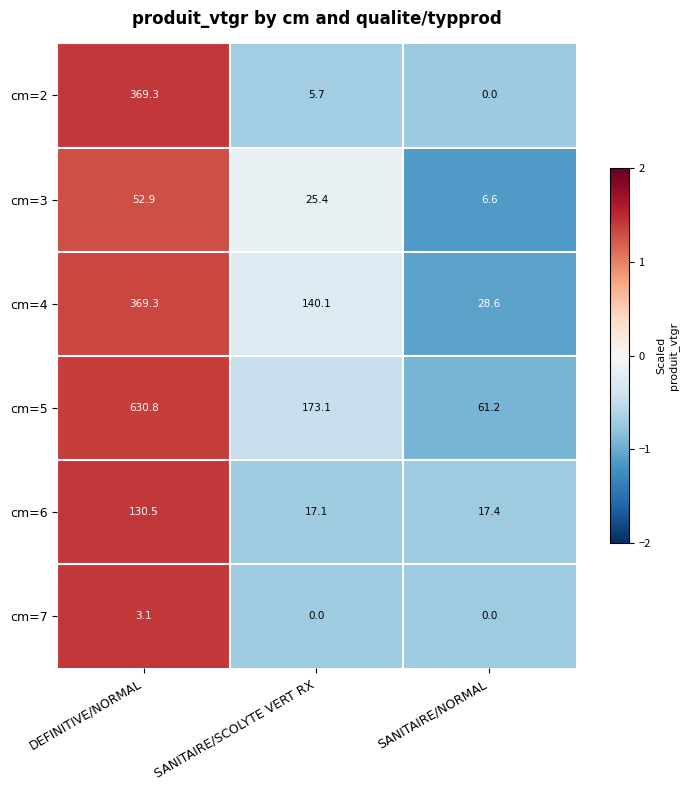

Where is cm=6 nearest to the value 73?

SANITAIRE/NORMAL